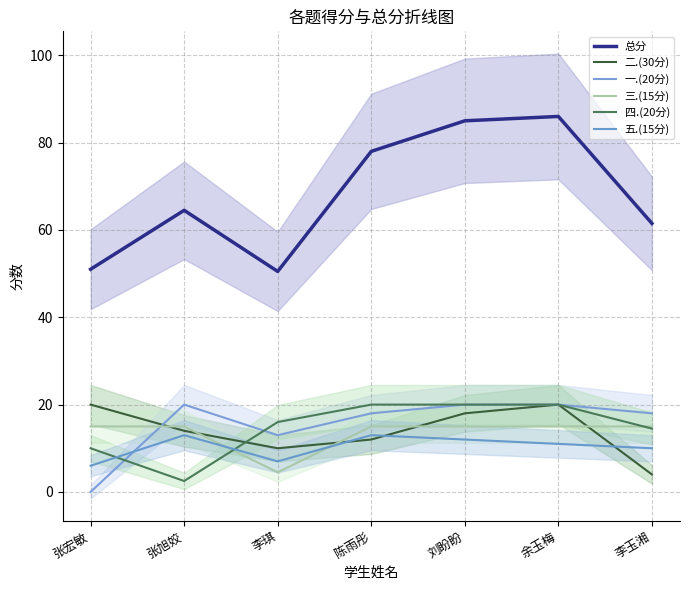

What are all the series names shown in the legend?

总分, 二.(30分), 一.(20分), 三.(15分), 四.(20分), 五.(15分)